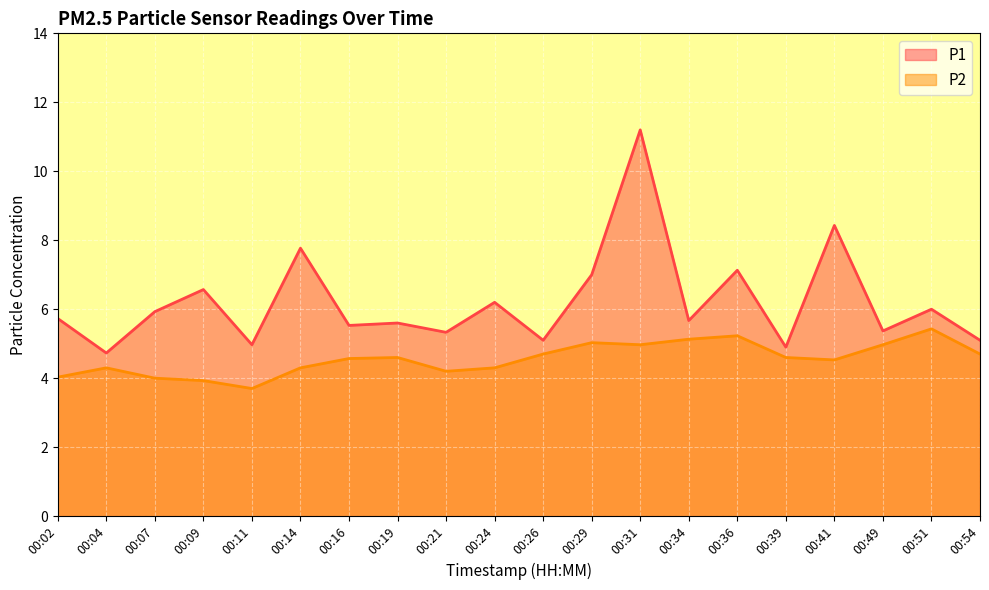

Is it true that P1 equals 8.6 at 00:07?

False